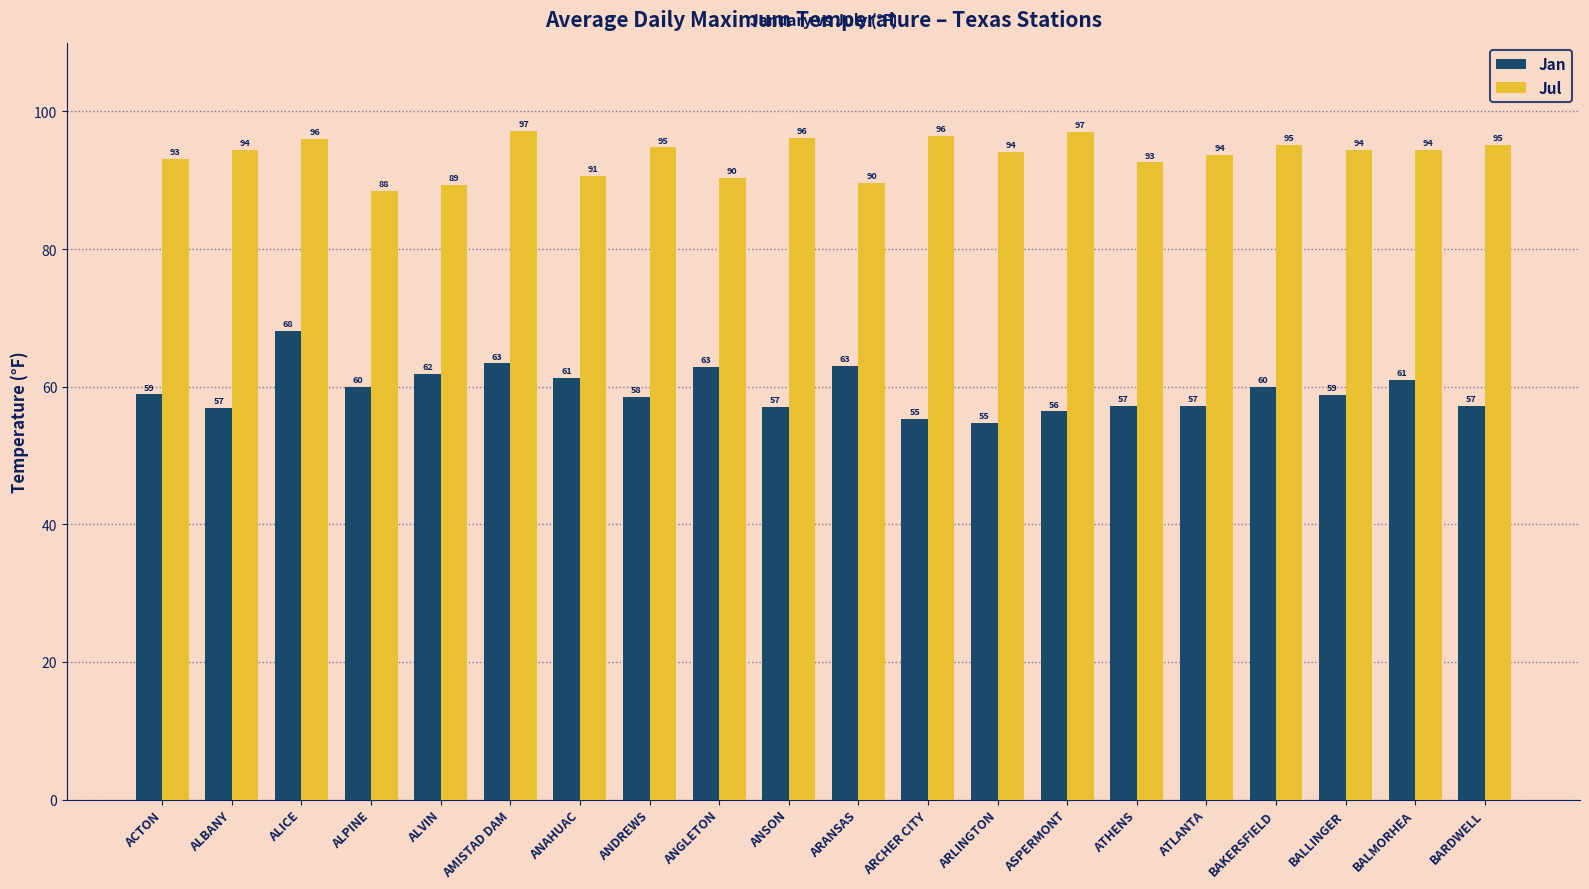

Rank the series at ASPERMONT from highest to lowest value.

Jul, Jan